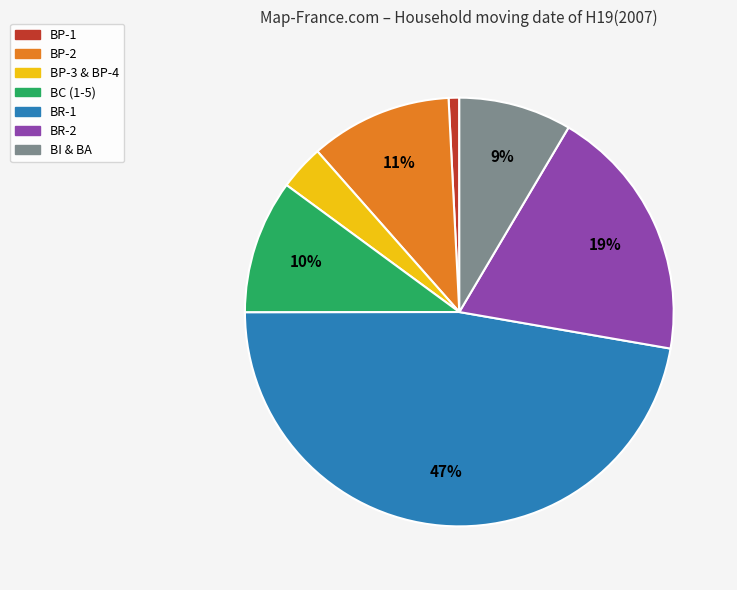

To the nearest percent, what is the average slice percentage?

14%